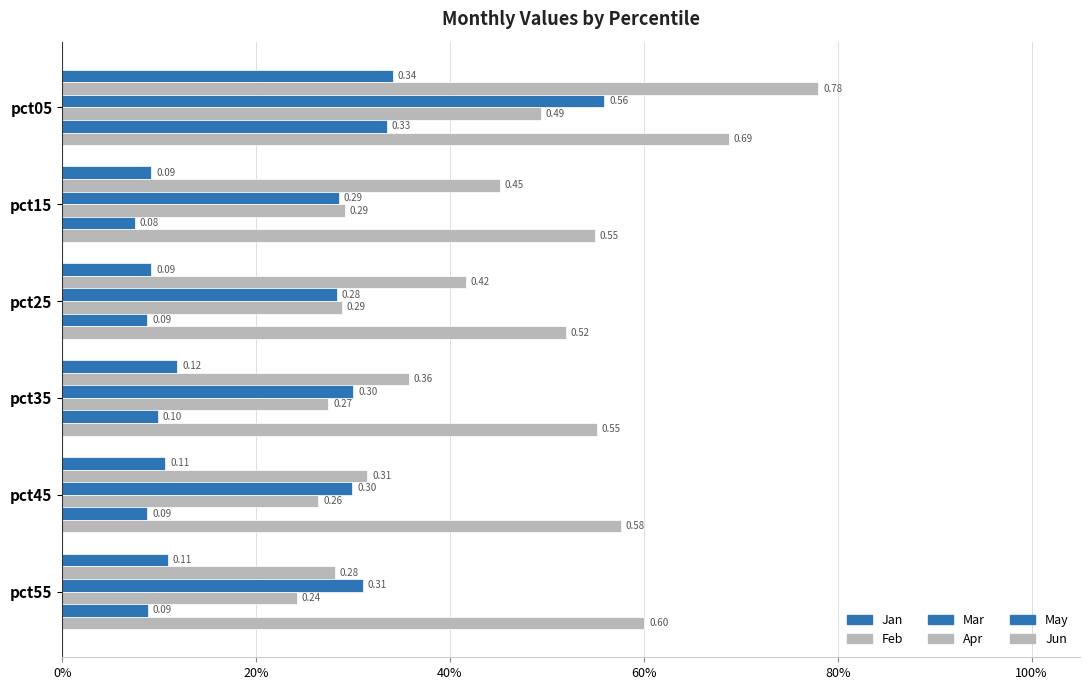

What is the value of the Mar bar at the 6th from the left?

0.3